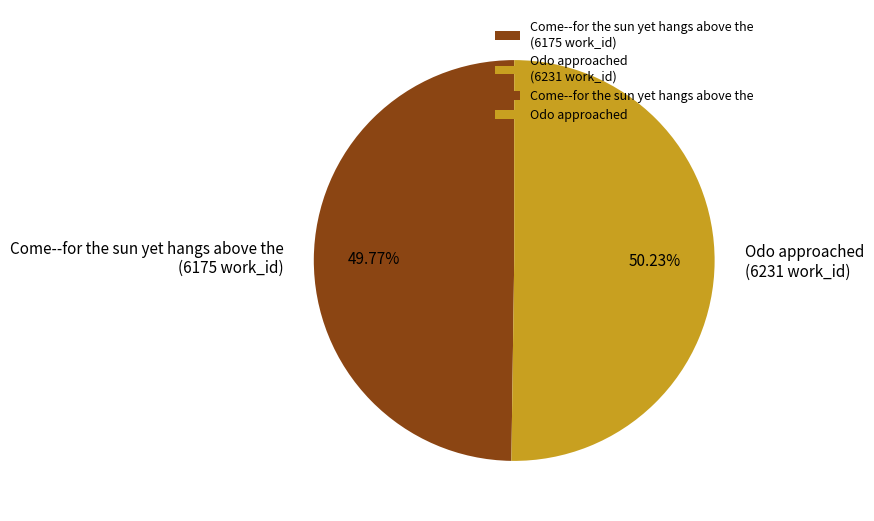

What is the total percentage of Odo approached and Come--for the sun yet hangs above the?

100.0%